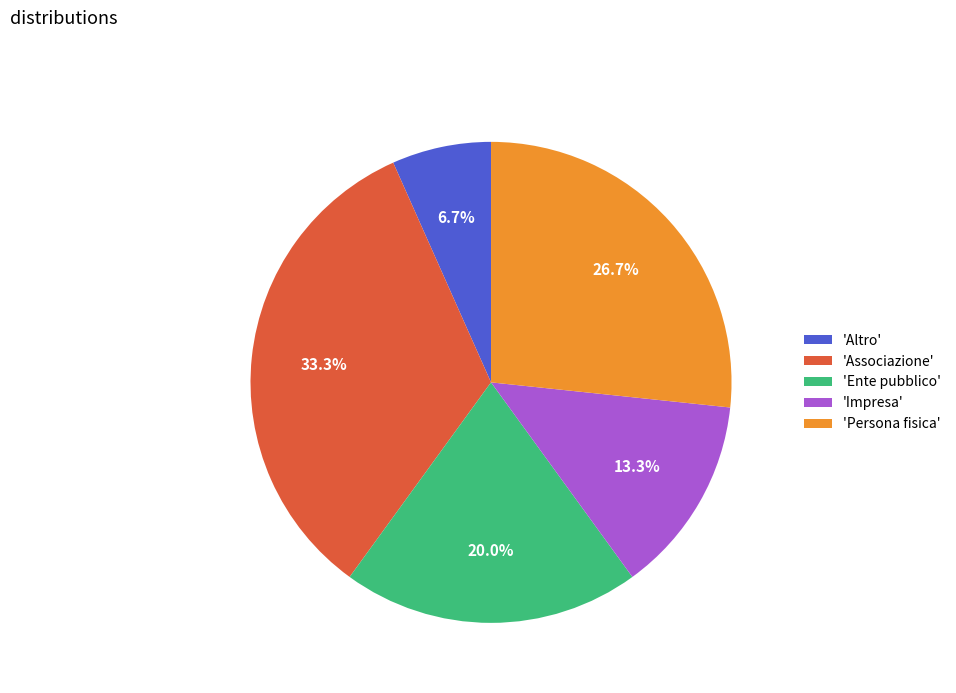

Which category has the biggest portion of the pie?

'Associazione'